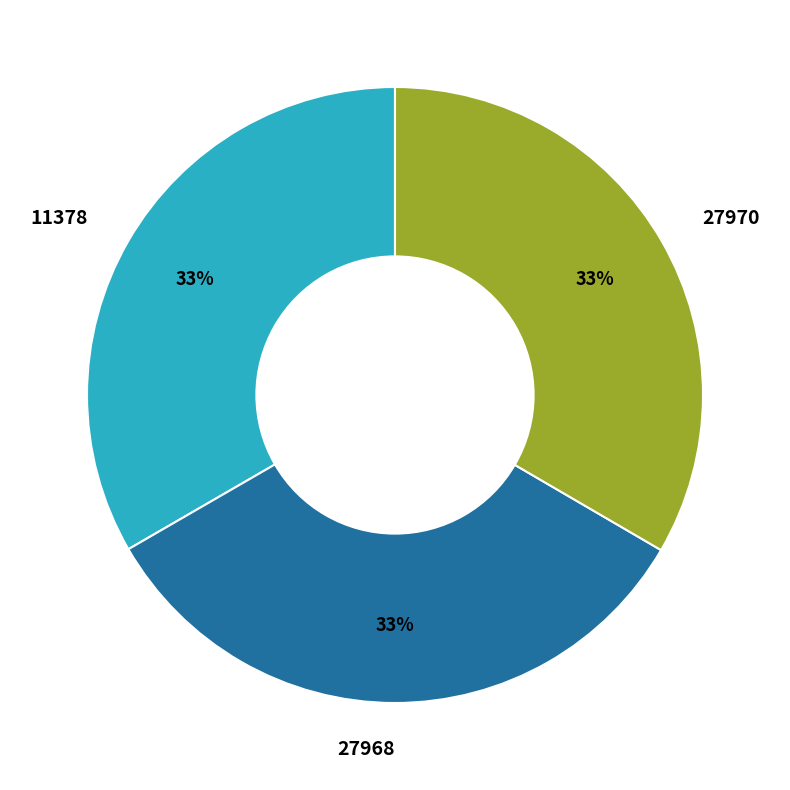

Is there any slice that represents more than half of the pie?

No